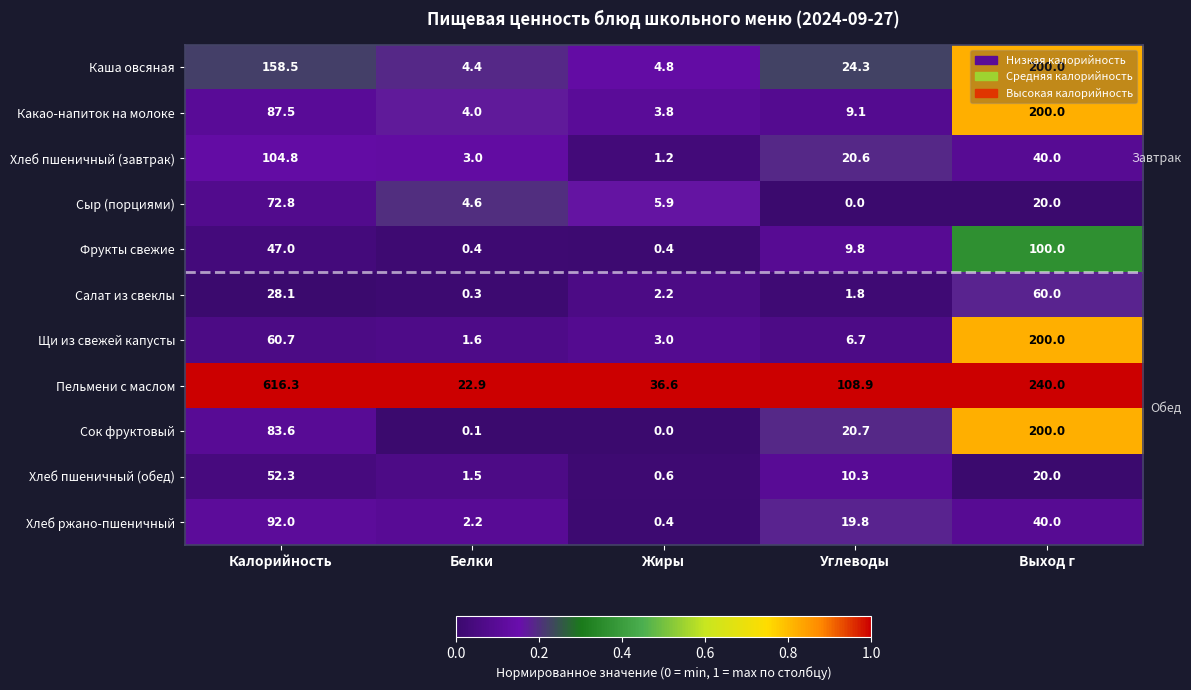

Rank the series at Углеводы from lowest to highest value.

Сыр (порциями), Салат из свеклы, Щи из свежей капусты, Какао-напиток на молоке, Фрукты свежие, Хлеб пшеничный (обед), Хлеб ржано-пшеничный, Хлеб пшеничный (завтрак), Сок фруктовый, Каша овсяная, Пельмени с маслом